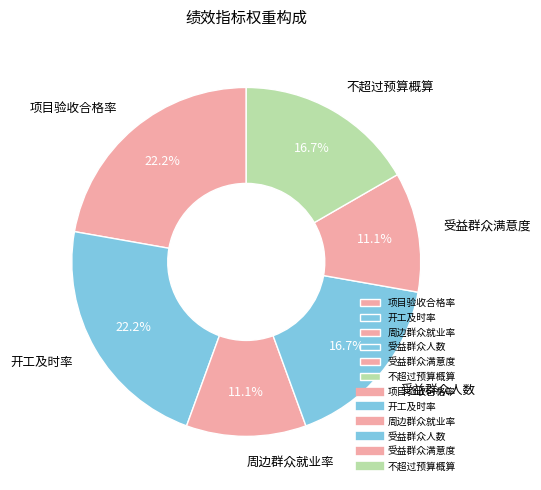

Between 项目验收合格率 and 受益群众满意度, which is larger?

项目验收合格率